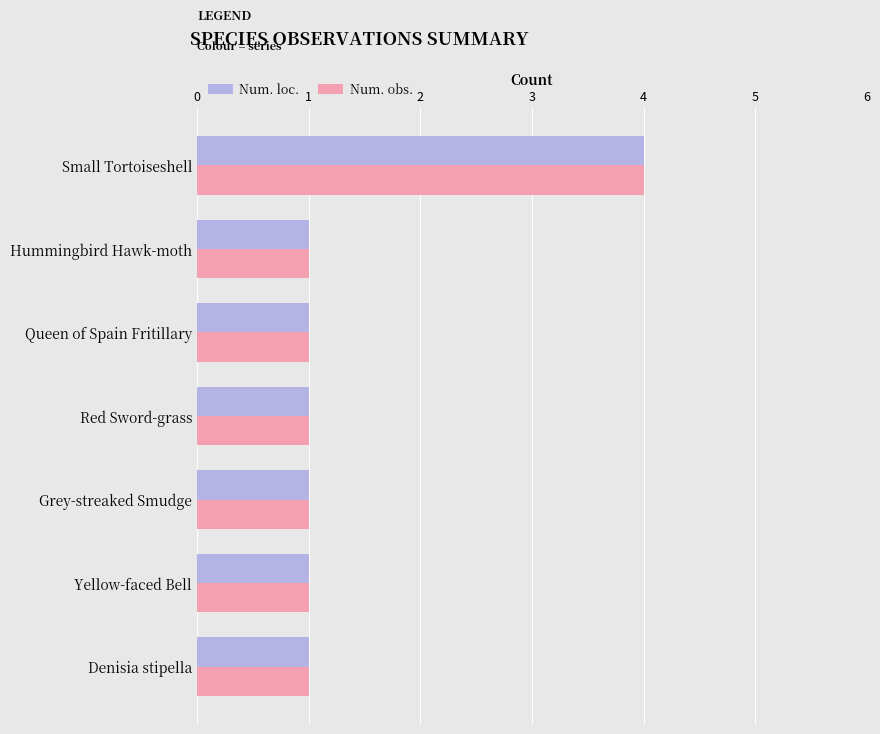

At which category is the sum across all series the highest?

Small Tortoiseshell